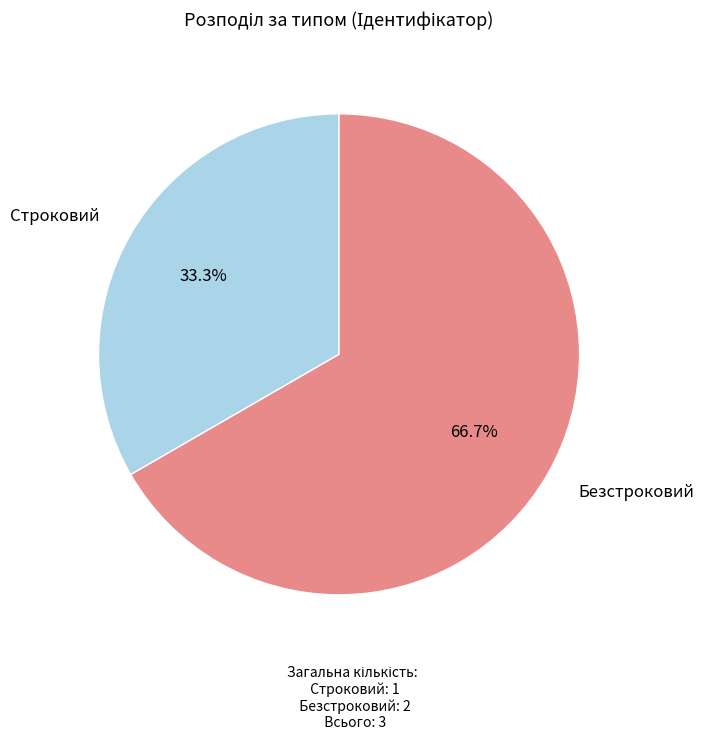

What is the ratio of the value at Строковий to the value at Безстроковий?

0.5